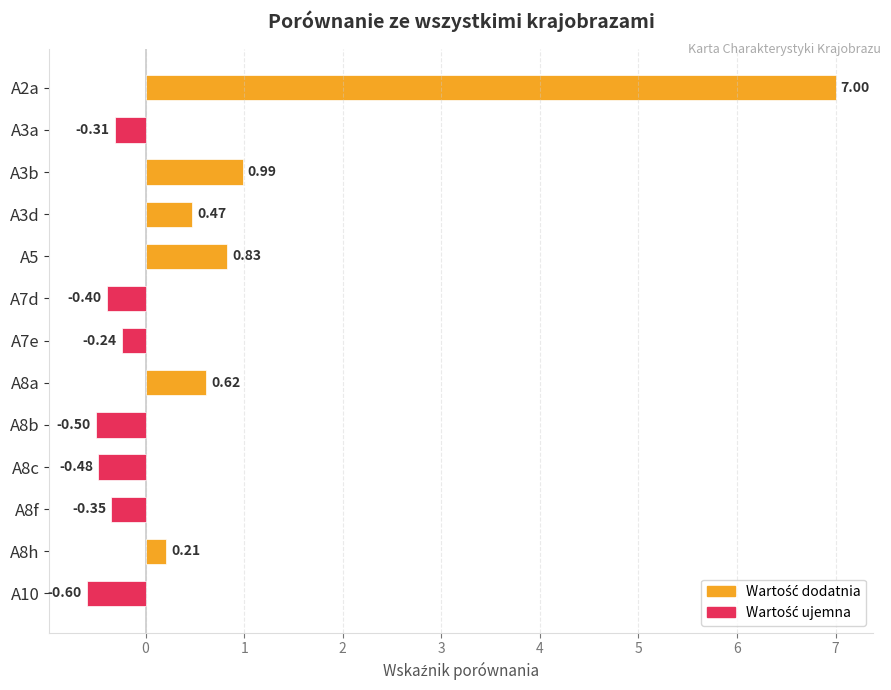

What is the difference between the maximum and second lowest values?

7.5